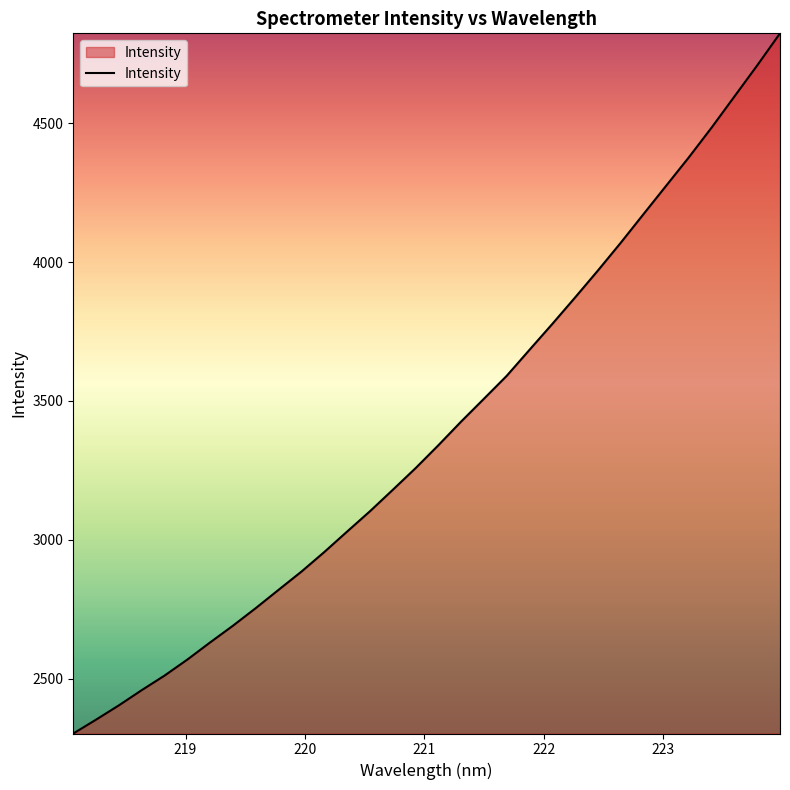

What is the minimum value shown in the chart?

2302.0